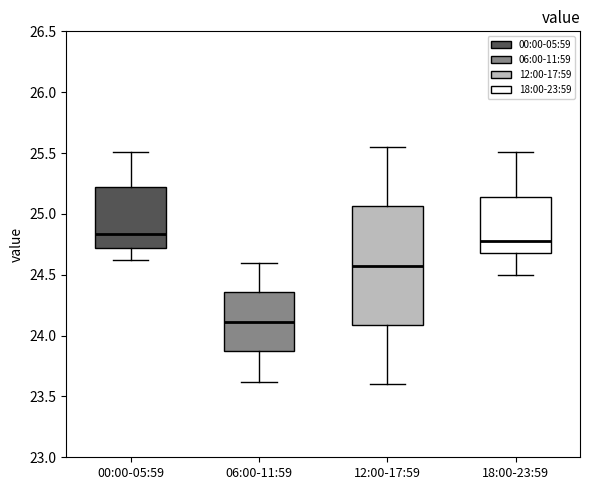

Which box's median line is the lowest?

06:00-11:59